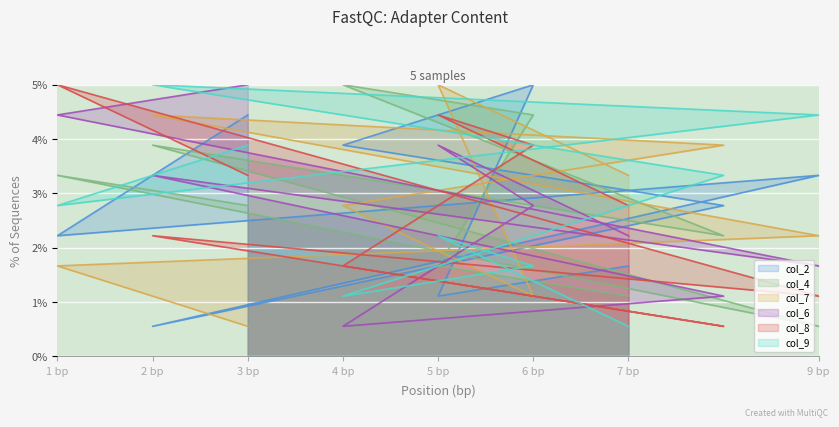

Which has a higher value, 1 bp or 7 bp?

1 bp